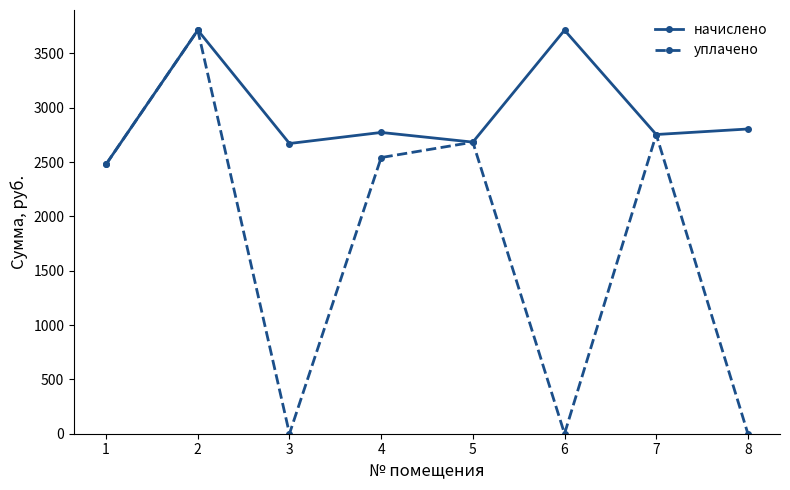

In уплачено, how many points are lower than both neighbors (excluding endpoints)?

2